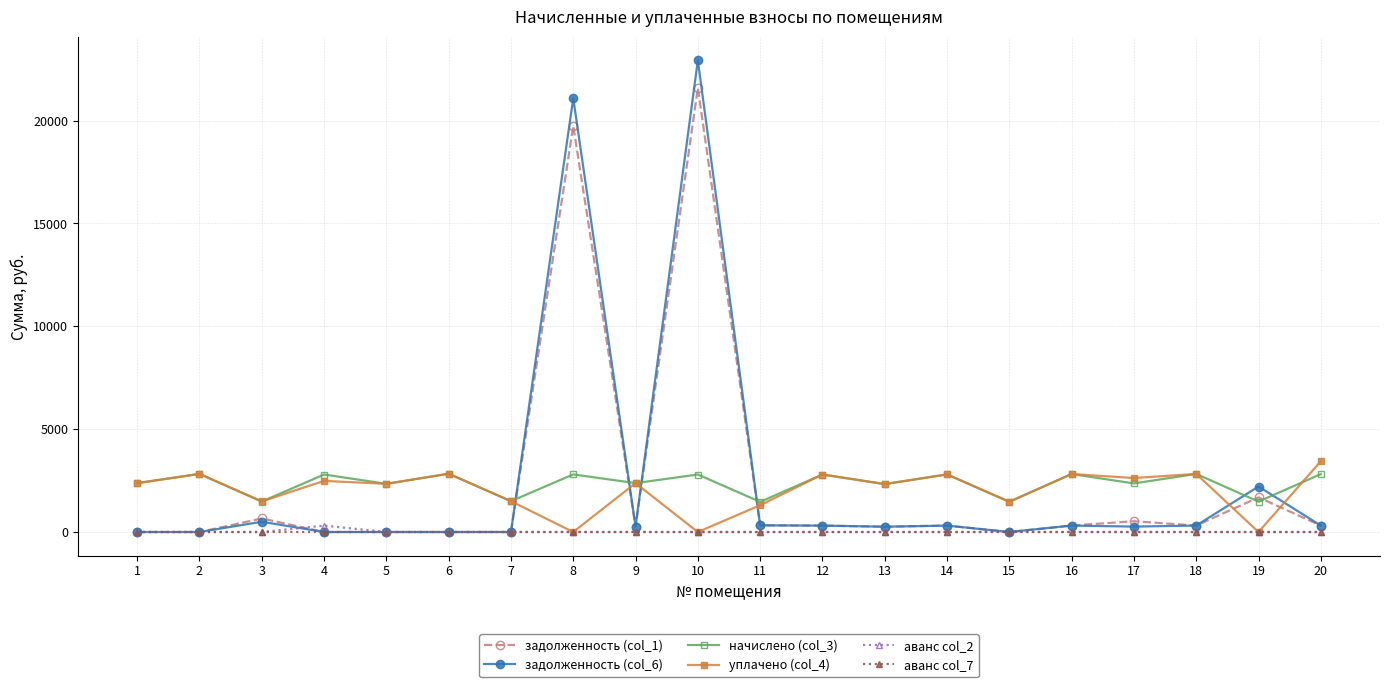

At which category is the sum across all series the highest?

10